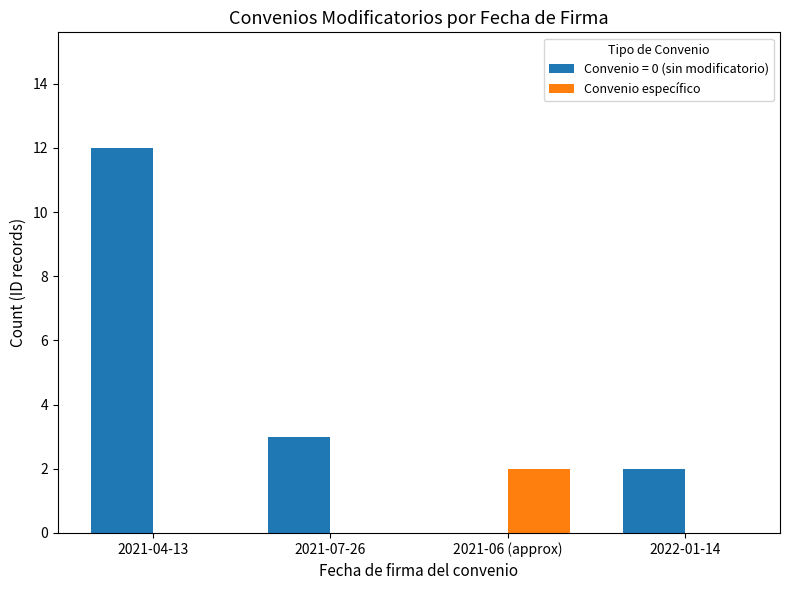

What is the greatest value displayed?

12